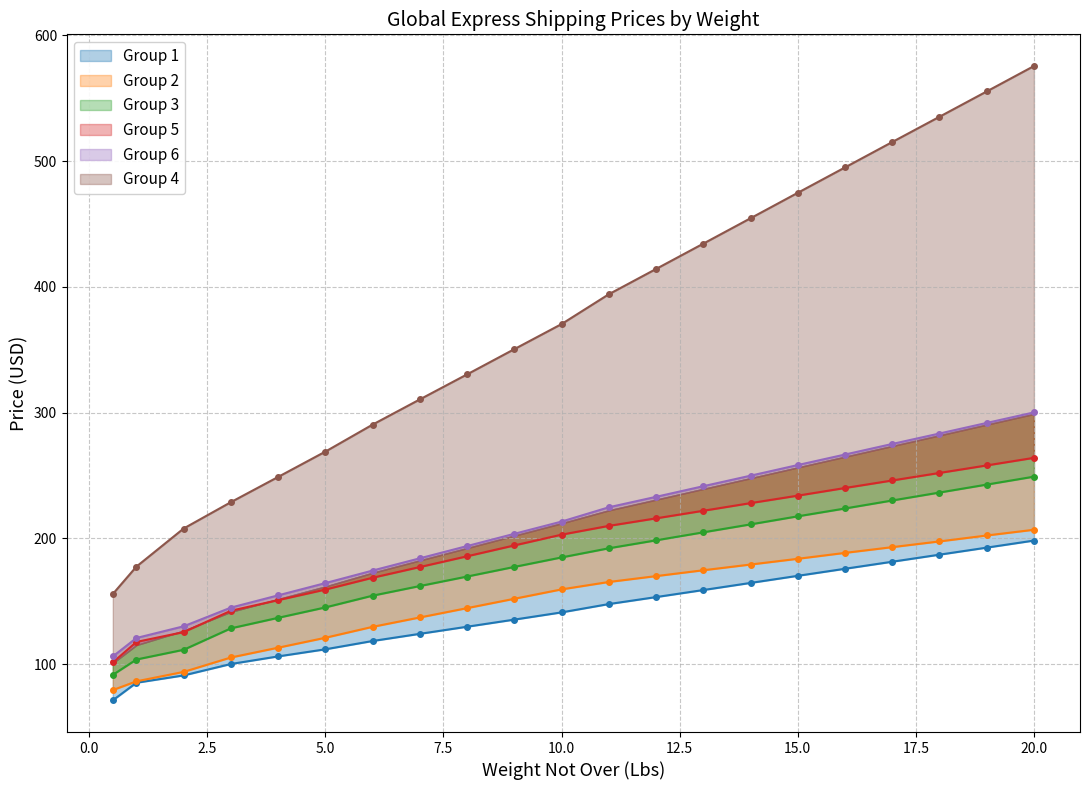

Reading right to left, transcribe all the data shown in this chart.

Group 1: 198.2	192.6	187.0	181.4	175.8	170.2	164.5	158.9	153.3	147.7	141.1	135.4	129.7	124.1	118.4	111.8	106.1	100.1	91.0	85.2	71.2
Group 2: 206.8	202.3	197.6	193.0	188.4	183.7	179.2	174.6	170.0	165.3	159.4	151.9	144.5	137.1	129.6	120.9	113.0	105.3	93.8	86.3	79.3
Group 3: 249.0	242.7	236.4	230.1	223.7	217.5	211.1	204.8	198.4	192.1	184.8	177.3	169.6	162.1	154.4	145.1	136.8	128.4	111.4	103.7	91.4
Group 5: 264.0	258.0	252.0	246.0	240.0	233.9	228.0	221.9	215.9	209.9	202.9	194.4	185.7	177.2	168.7	159.3	150.9	142.4	125.5	117.6	101.3
Group 6: 300.1	291.8	283.3	275.0	266.6	258.3	249.8	241.4	233.0	224.7	213.3	203.6	193.8	184.1	174.4	164.4	154.7	144.9	130.1	120.8	106.1
Group 4: 575.5	555.3	535.2	515.1	494.9	474.7	454.5	434.3	414.1	394.1	370.4	350.4	330.4	310.5	290.4	268.9	248.8	228.8	207.8	177.5	155.7